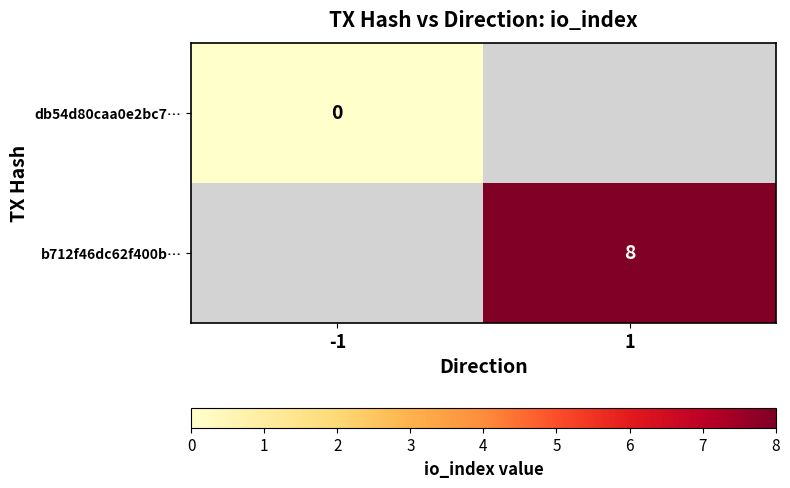

The b712f46dc62f400b… series shows 11 at 1. True or false?

False